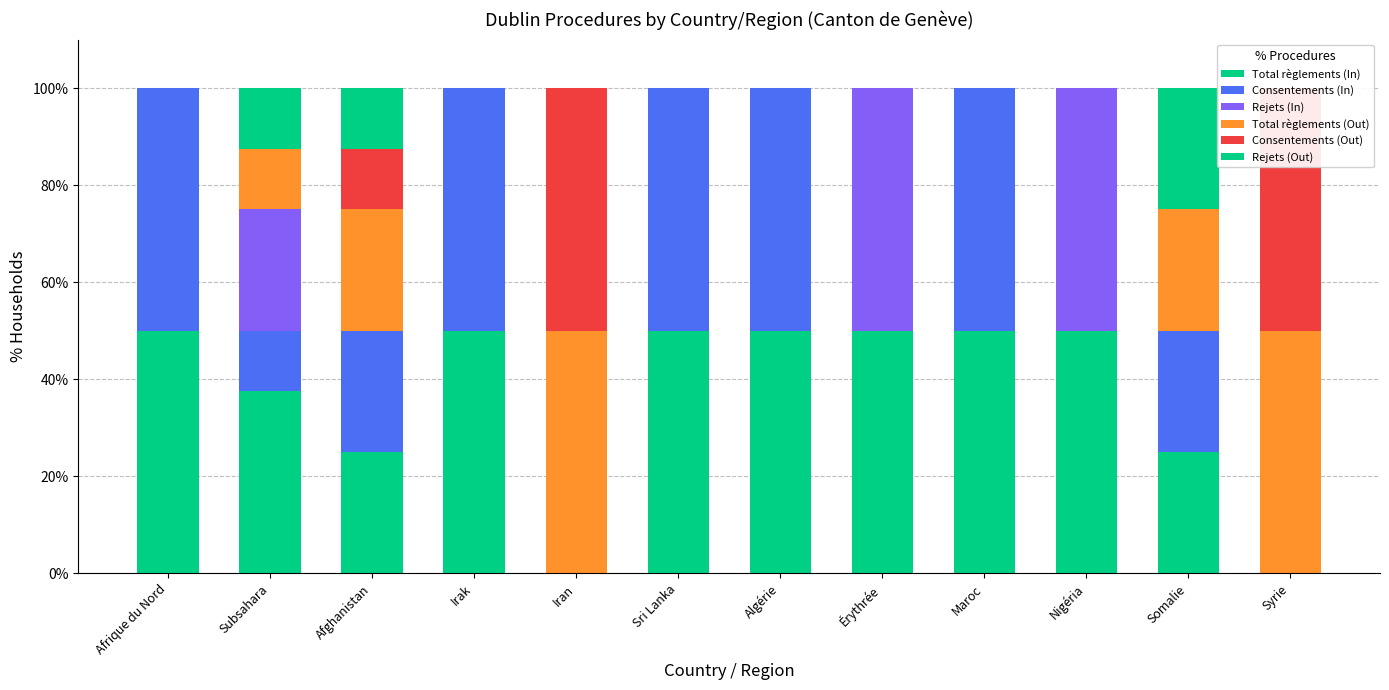

At which label does Consentements (In) first exceed 25?

Afrique du Nord